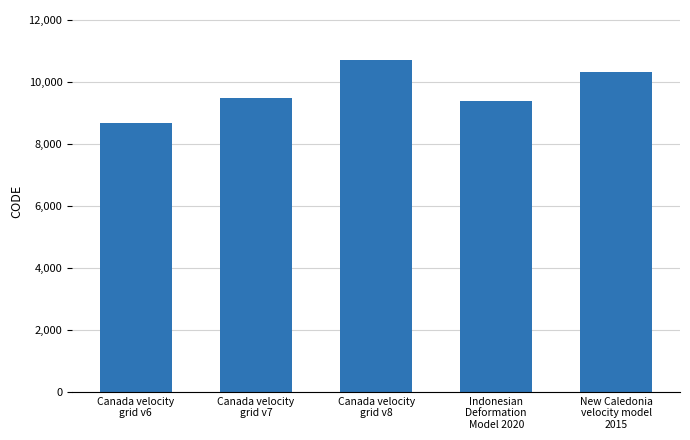

Reading left to right, list all the values displayed in this chart.

Canada velocity
grid v6=8676	Canada velocity
grid v7=9483	Canada velocity
grid v8=10707	Indonesian
Deformation
Model 2020=9375	New Caledonia
velocity model
2015=10323